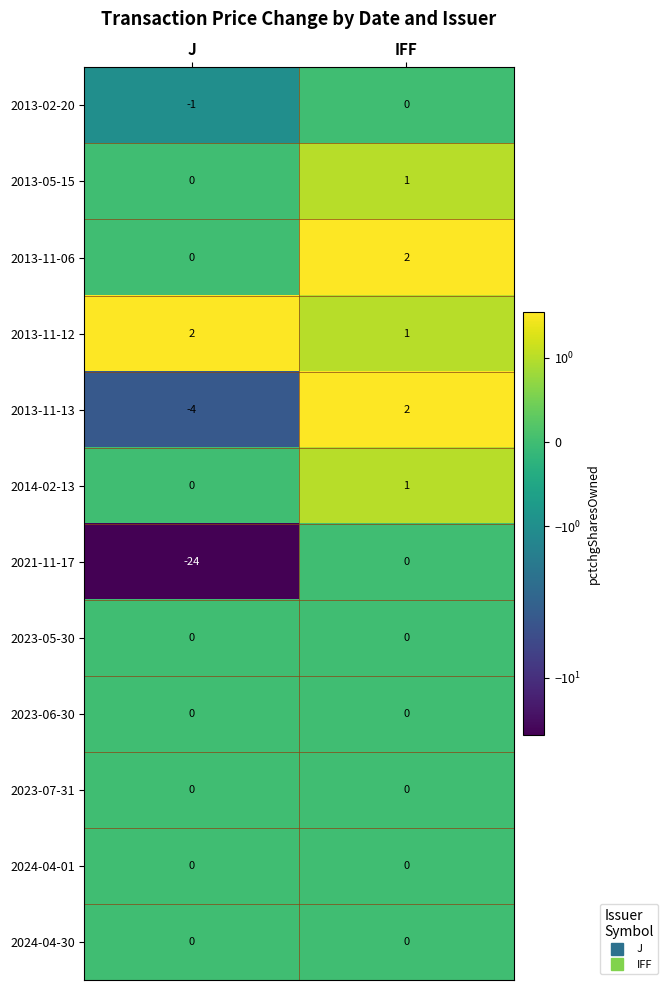

What is the spread (max minus min) of values at IFF?

2